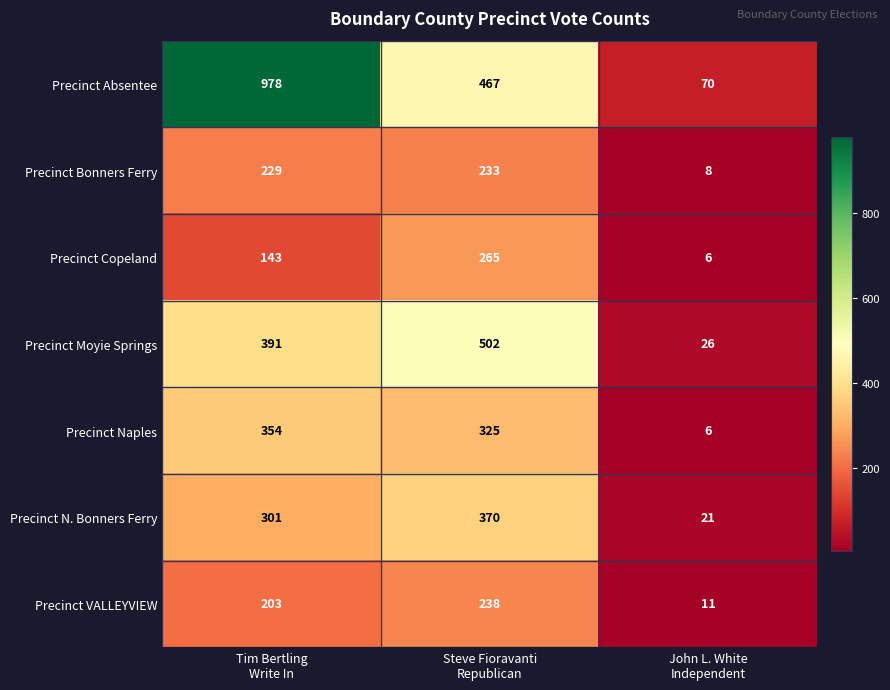

How many Precinct Moyie Springs values are between 26 and 502?

3